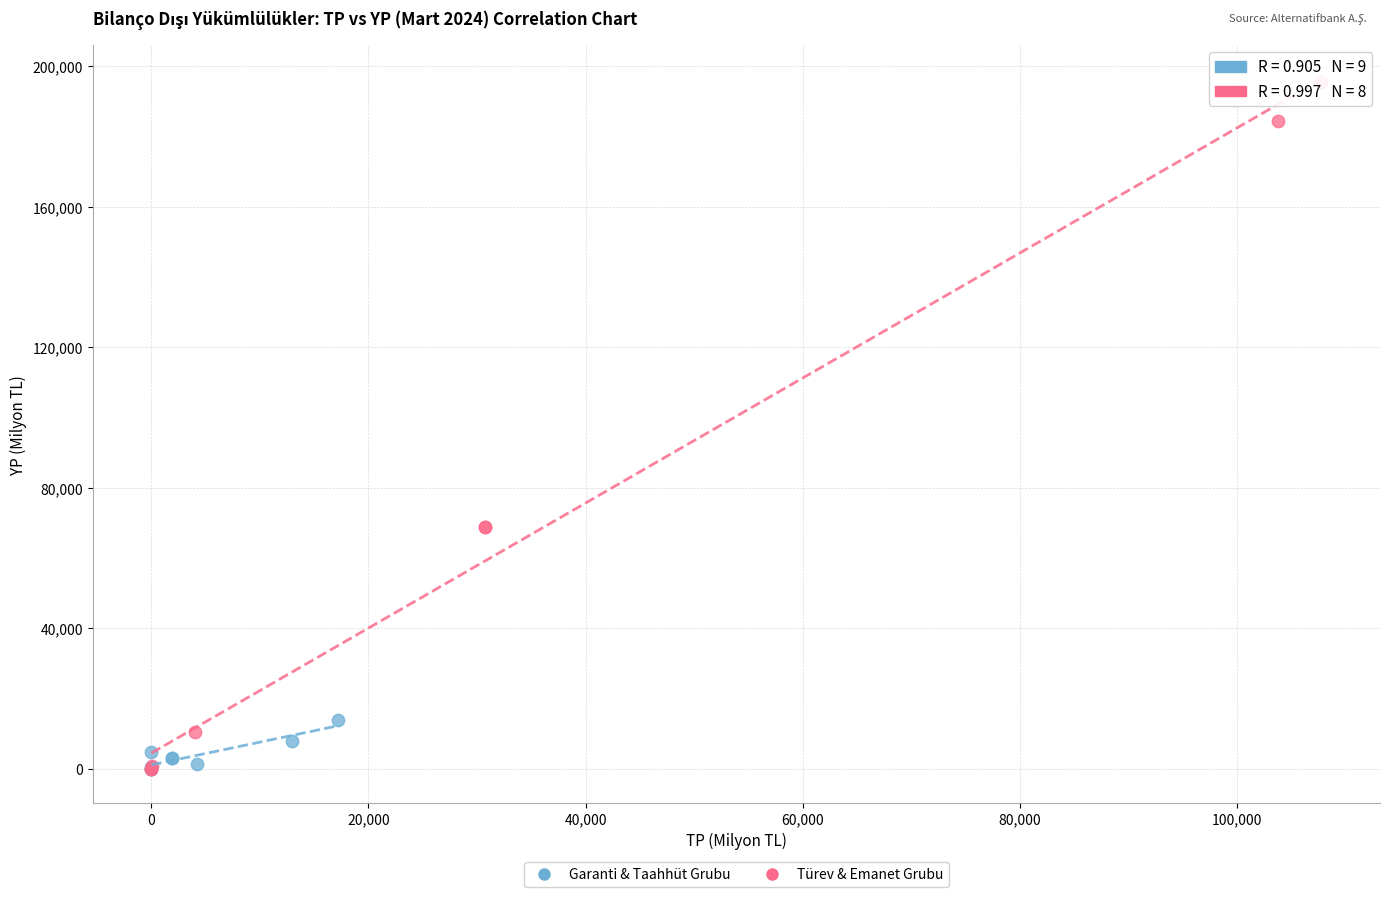

Which series has the largest Y range (max minus min)?

Türev & Emanet Grubu